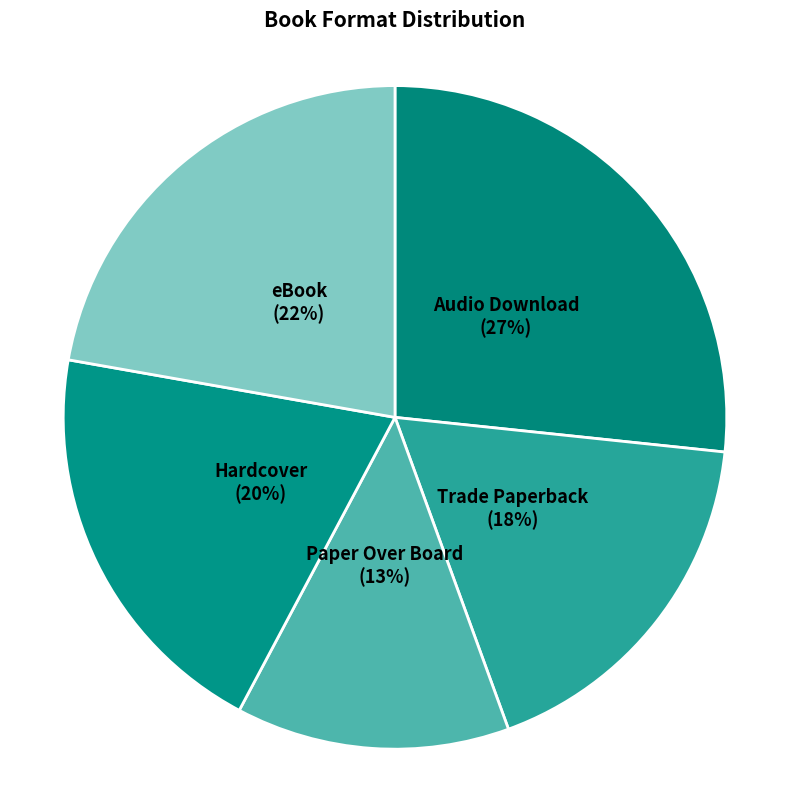

Count the number of slices in the pie.

5